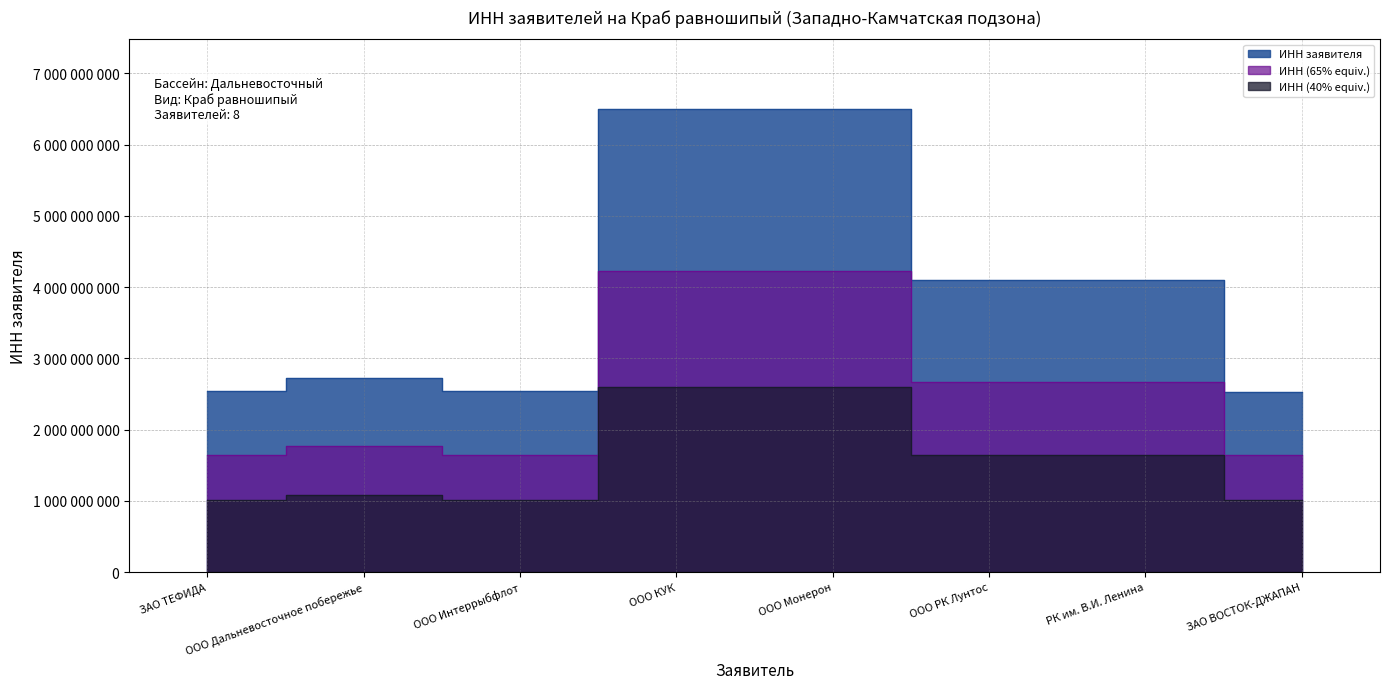

What is the difference between the maximum and minimum values?

3973261797